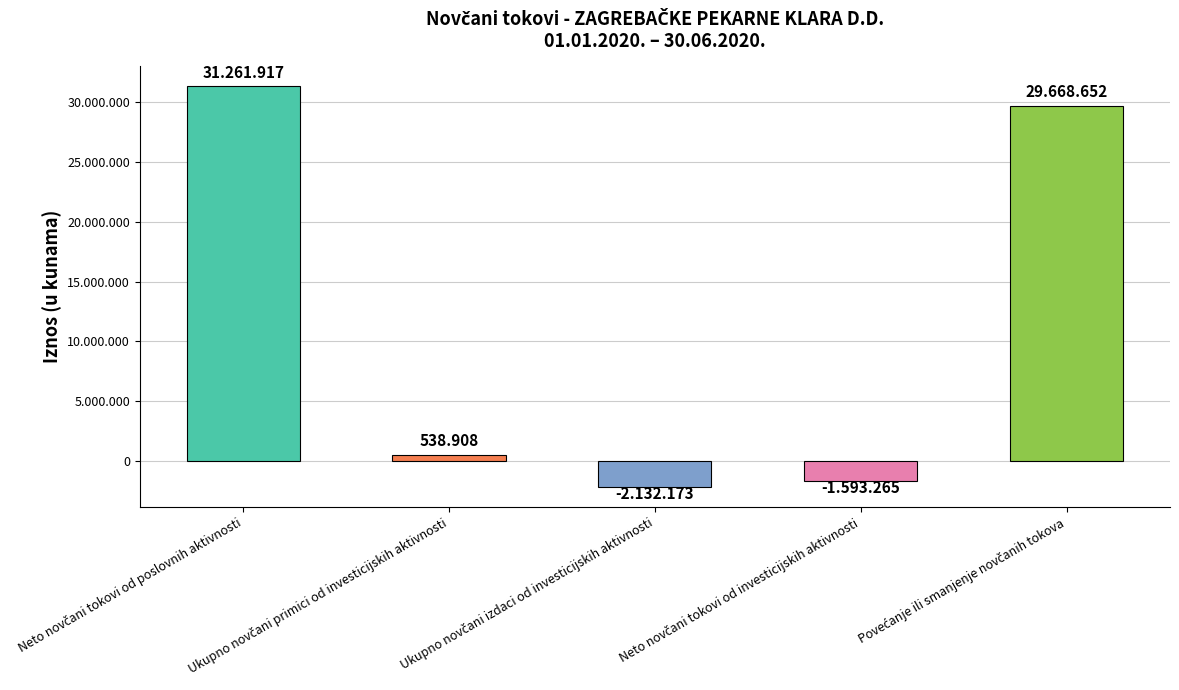

Are the bars horizontal?

No